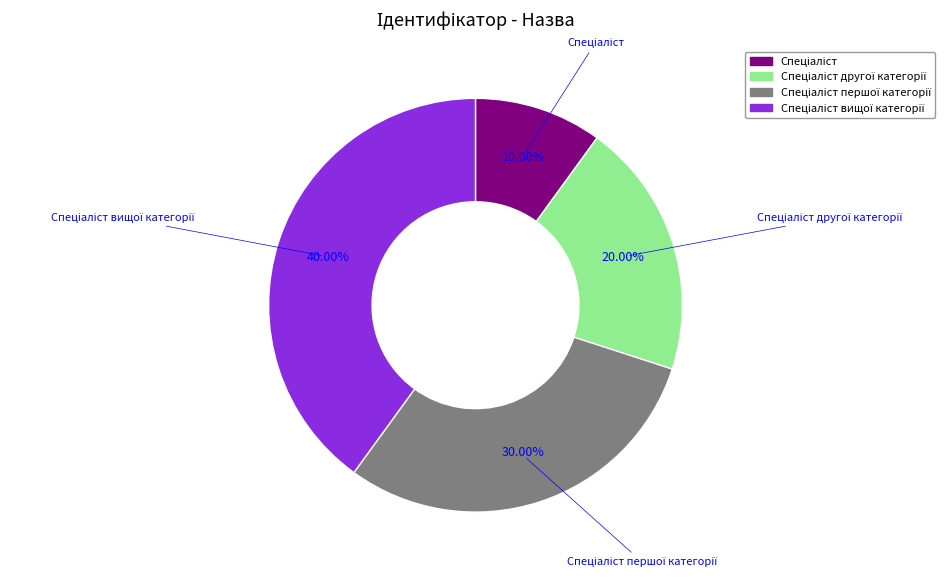

Is there a majority slice in this chart?

No